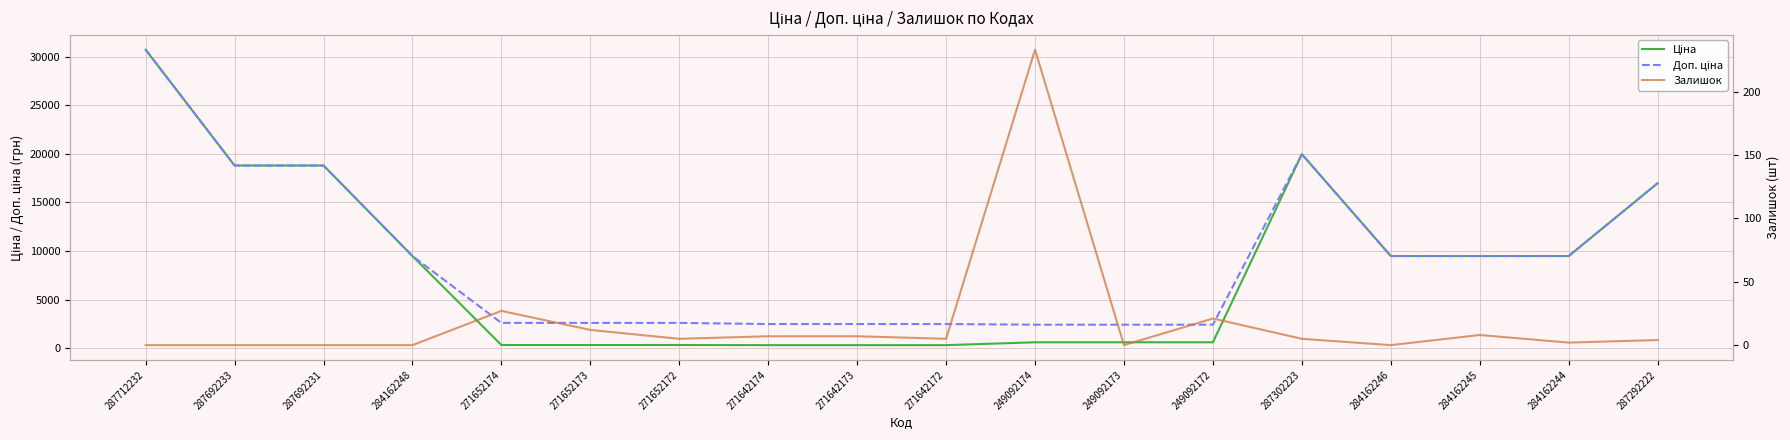

How many positive values does the Залишок series have?

12